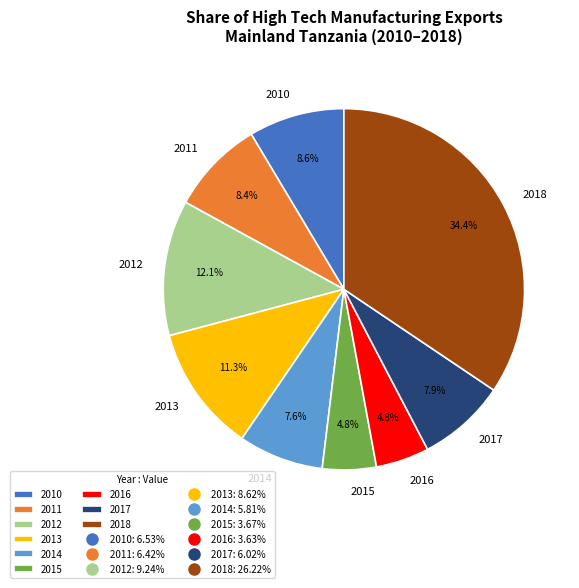

How many slices are in this pie chart?

9